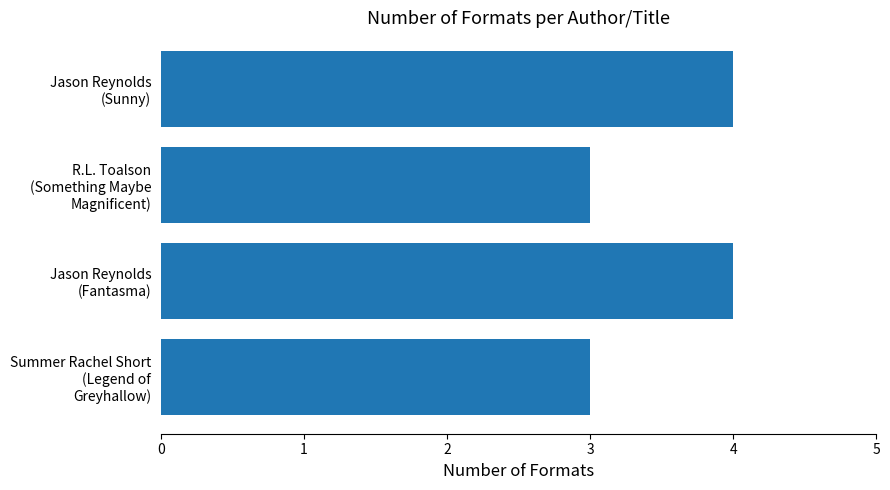

What is the average value?

4